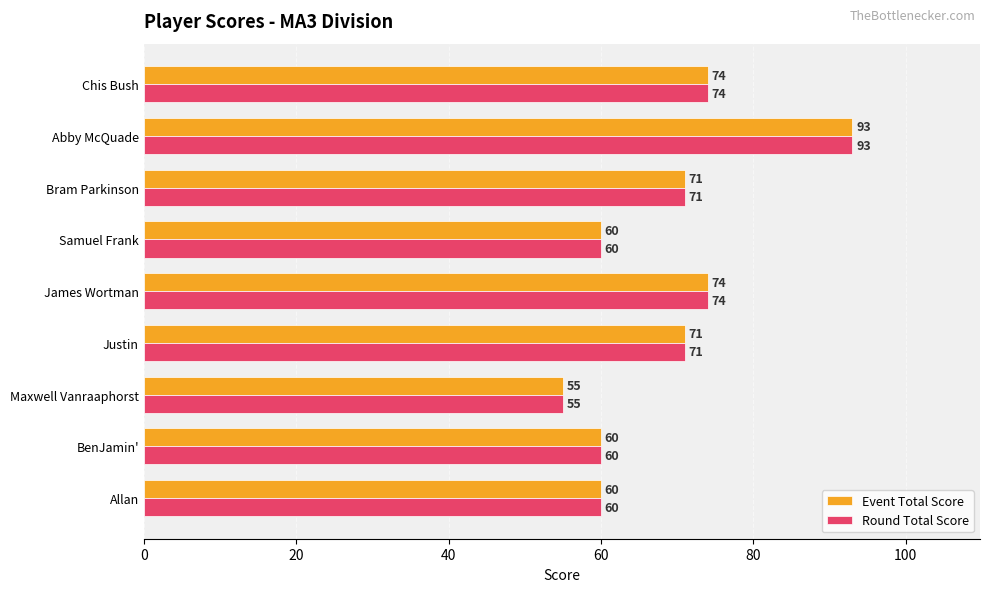

What is the average value of the Event Total Score series?

69